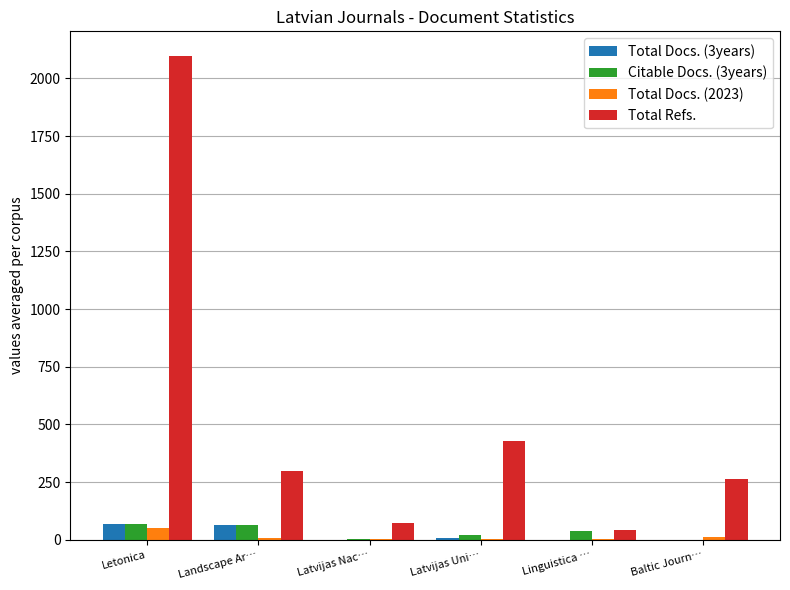

What is the sum of all Total Docs. (2023) values?

71